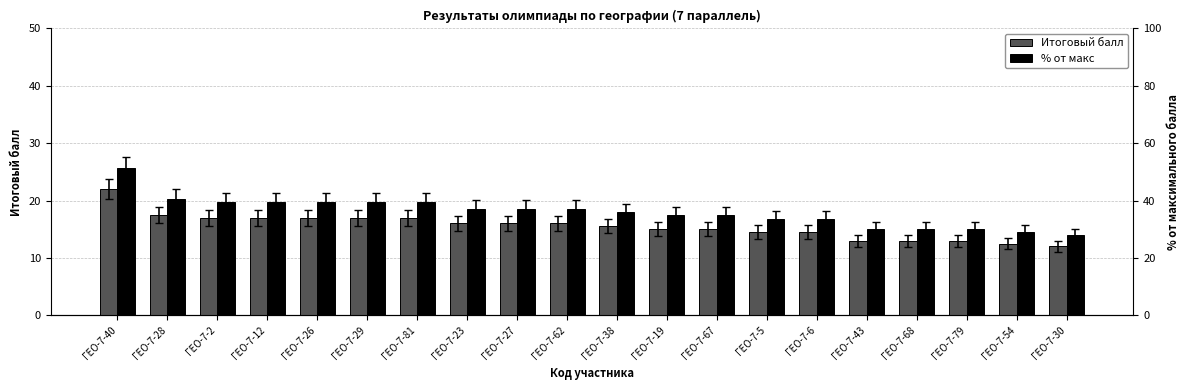

What position from the right is ГЕО-7-29?

15